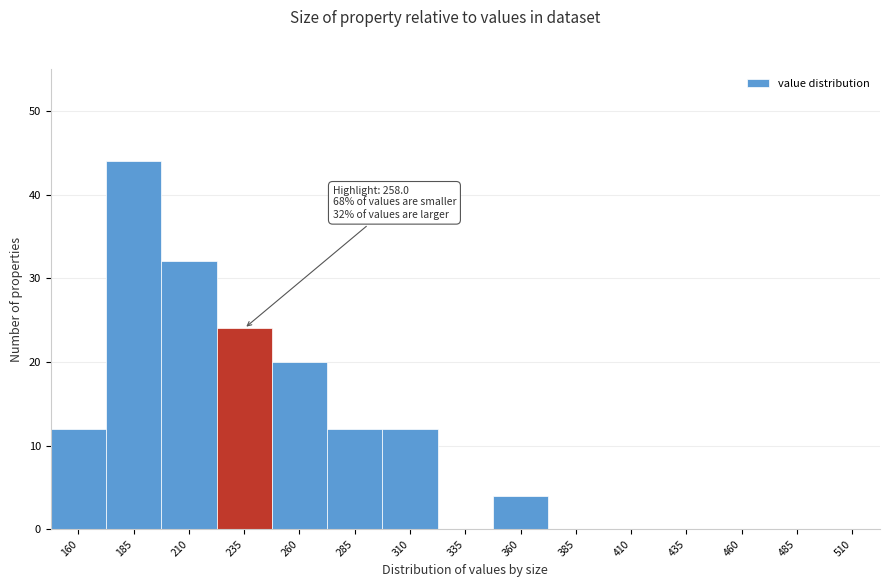

Reading left to right, extract all data points from this chart.

160=12	185=44	210=32	235=24	260=20	285=12	310=12	335=0	360=4	385=0	410=0	435=0	460=0	485=0	510=0